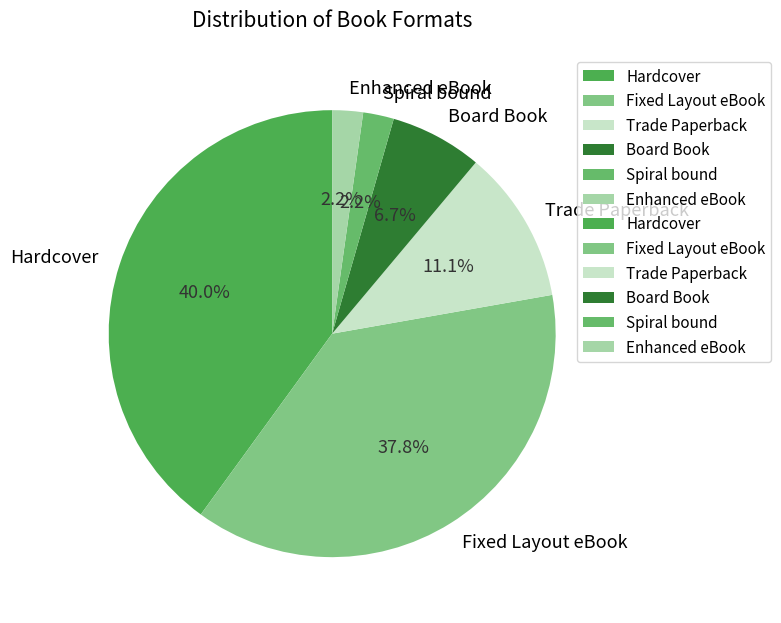

Is Trade Paperback the majority of the pie?

No